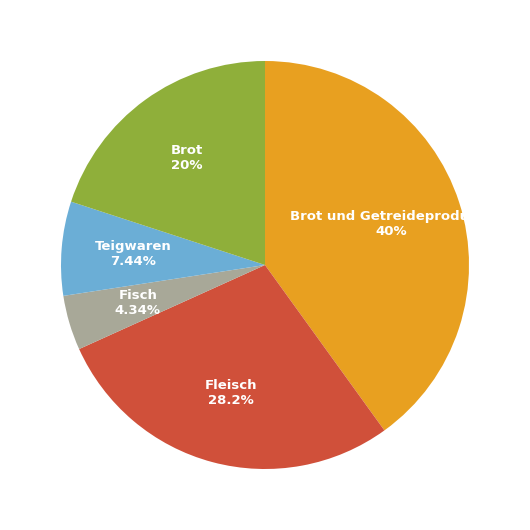

To the nearest percent, what is the average slice percentage?

20%